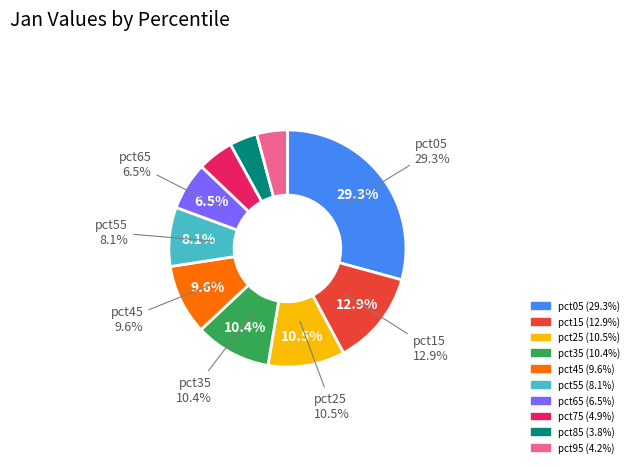

To the nearest percent, what portion does pct95 represent?

4%